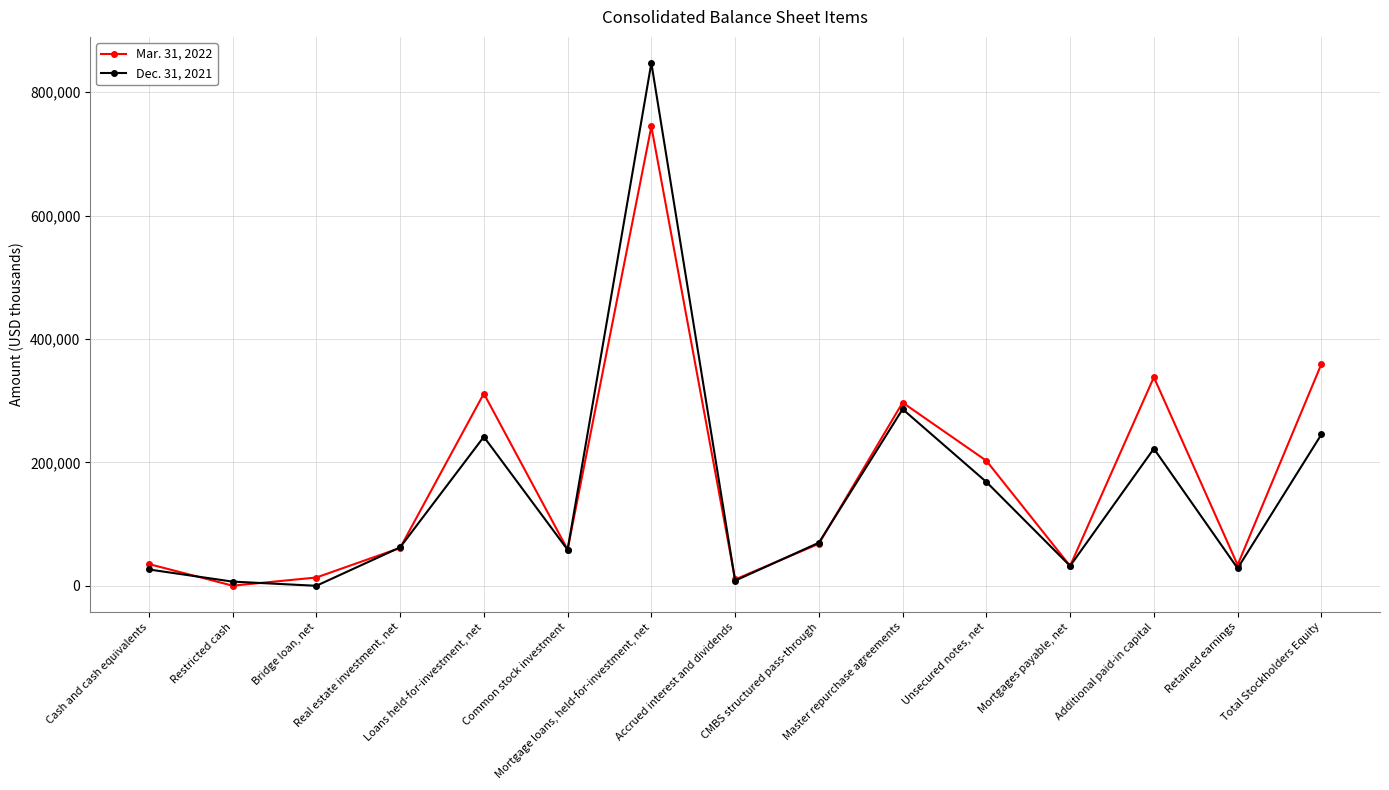

Which series has the largest range (max minus min)?

Dec. 31, 2021